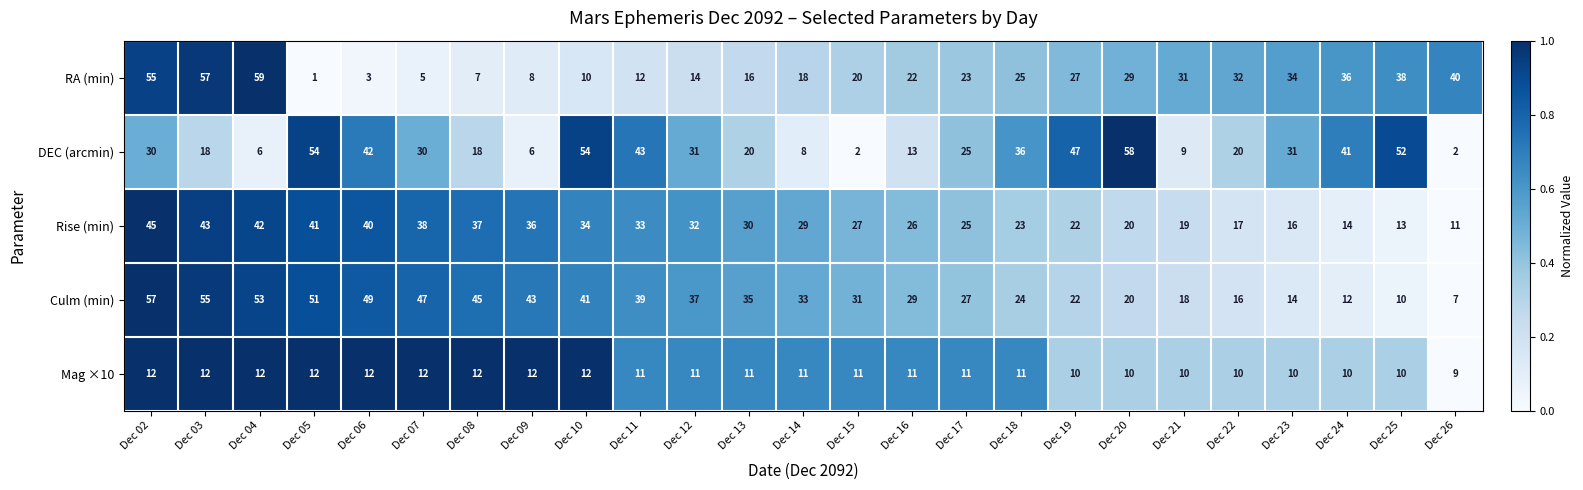

What is the average value of the DEC (arcmin) series?

28